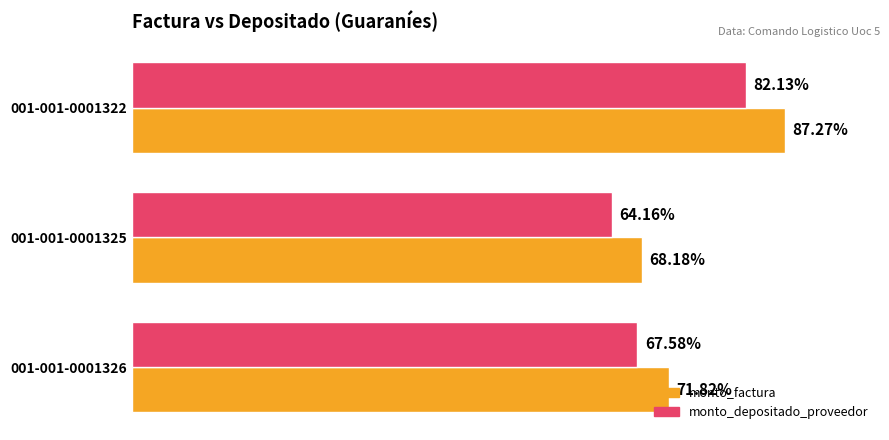

What are all the series names shown in the legend?

monto_factura, monto_depositado_proveedor